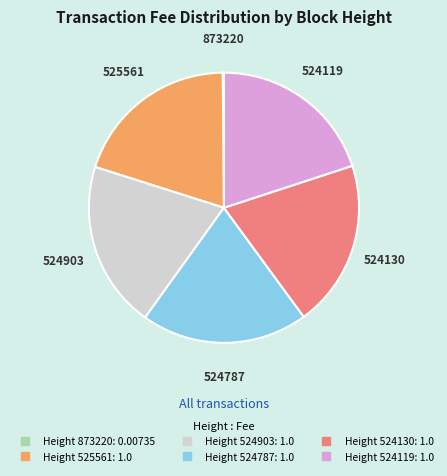

Is there any slice that represents more than half of the pie?

No